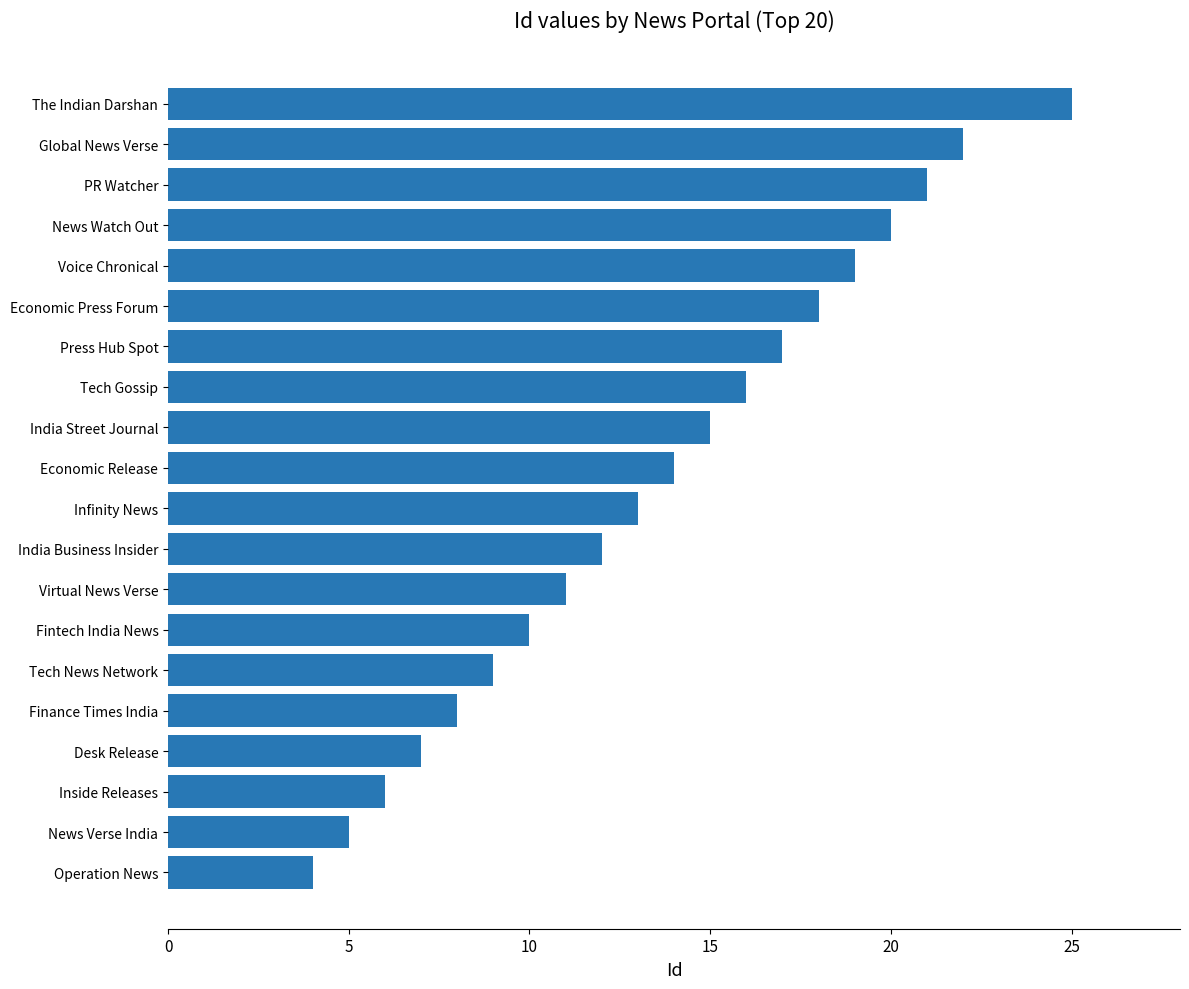

What is the greatest value displayed?

25